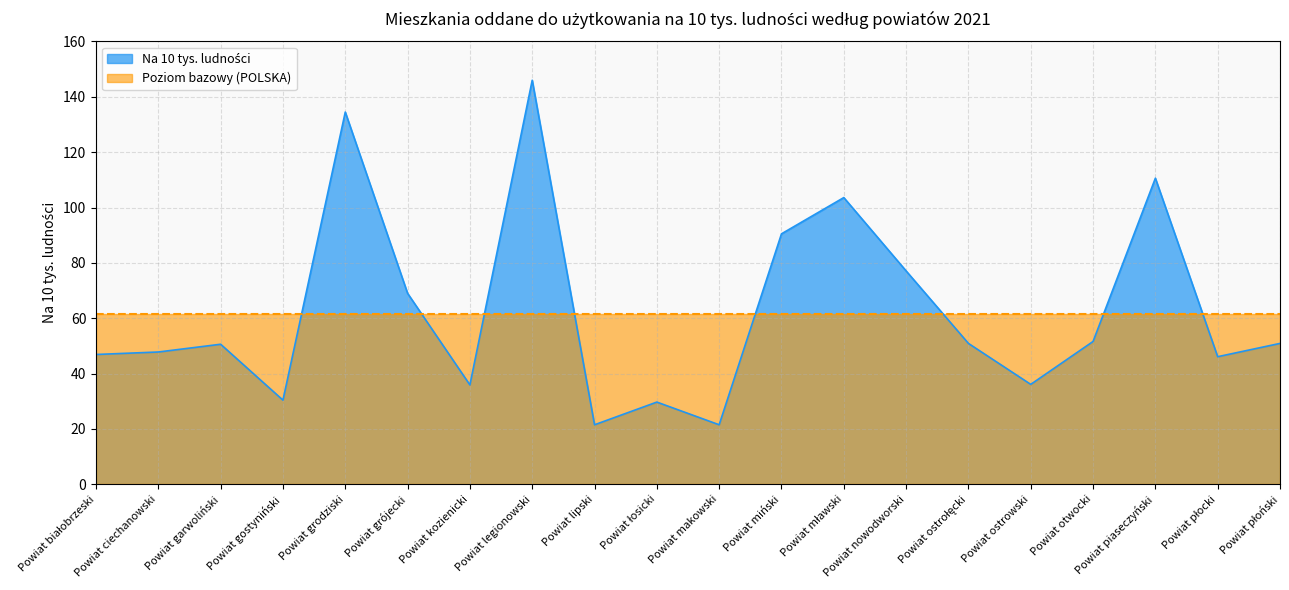

Rank the categories by value from highest to lowest.

Powiat legionowski, Powiat grodziski, Powiat piaseczyński, Powiat mławski, Powiat miński, Powiat nowodworski, Powiat grójecki, Powiat otwocki, Powiat ostrołęcki, Powiat płoński, Powiat garwoliński, Powiat ciechanowski, Powiat białobrzeski, Powiat płocki, Powiat ostrowski, Powiat kozienicki, Powiat gostyniński, Powiat łosicki, Powiat lipski, Powiat makowski